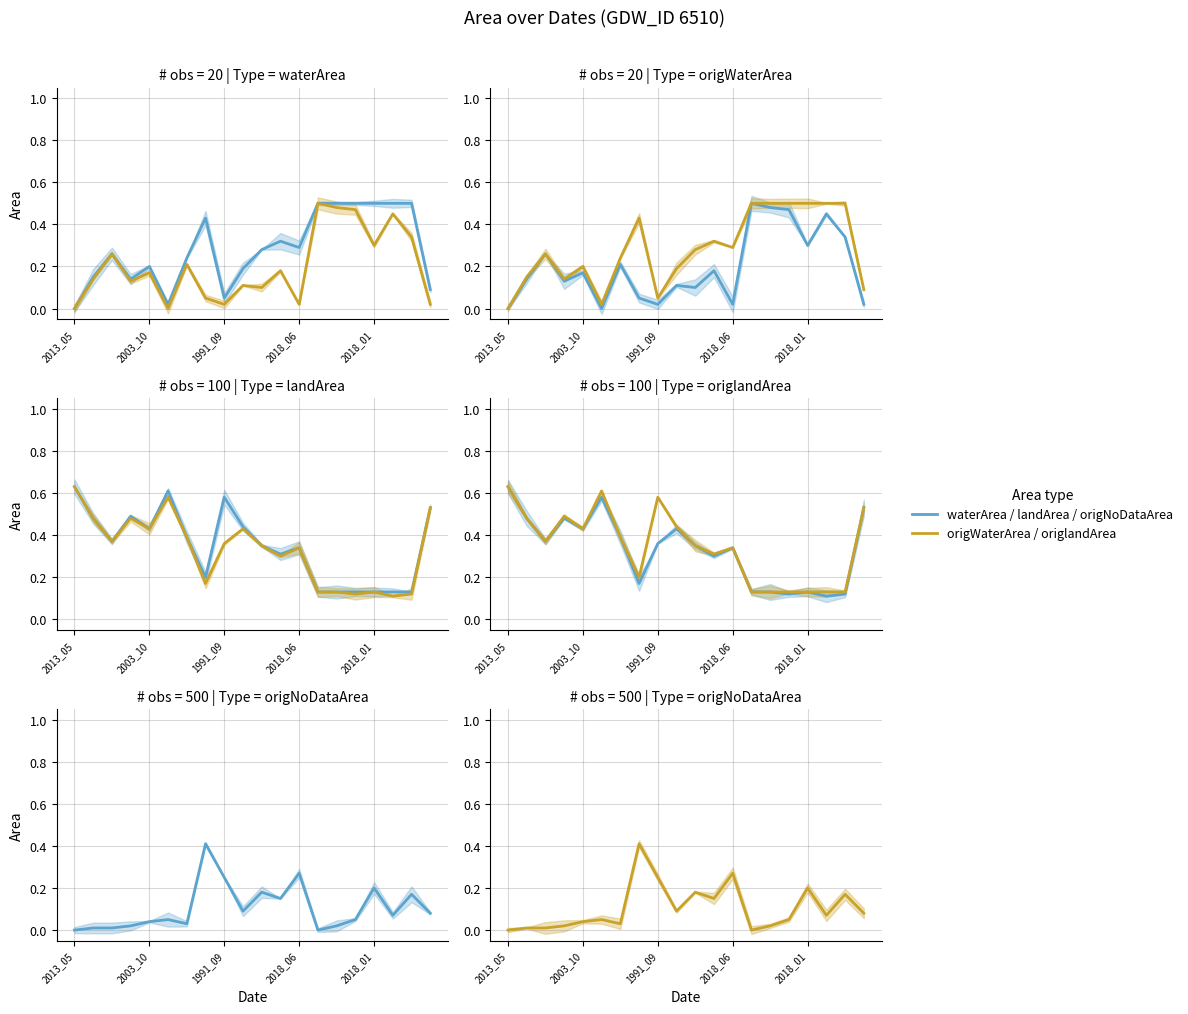

What position from the right is 2013_05?

20